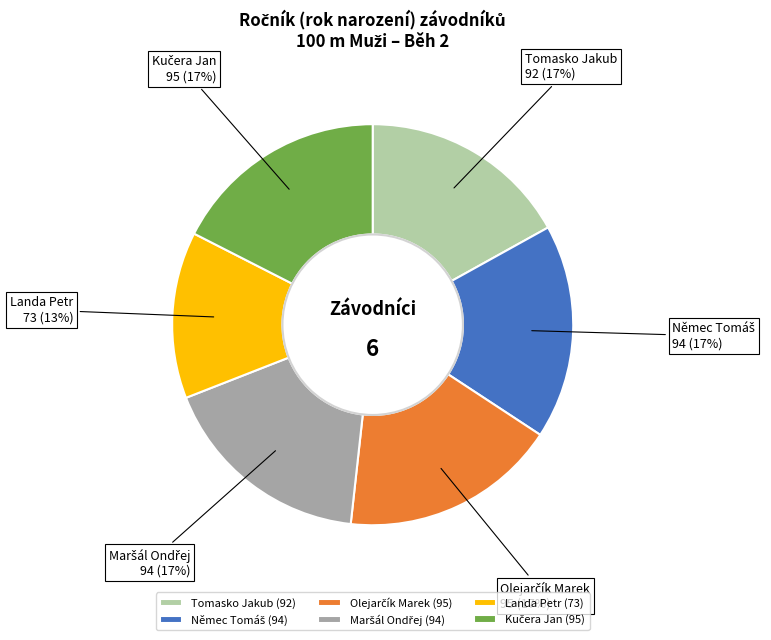

To the nearest percent, what is the difference between the largest and smallest slice percentages?

4%